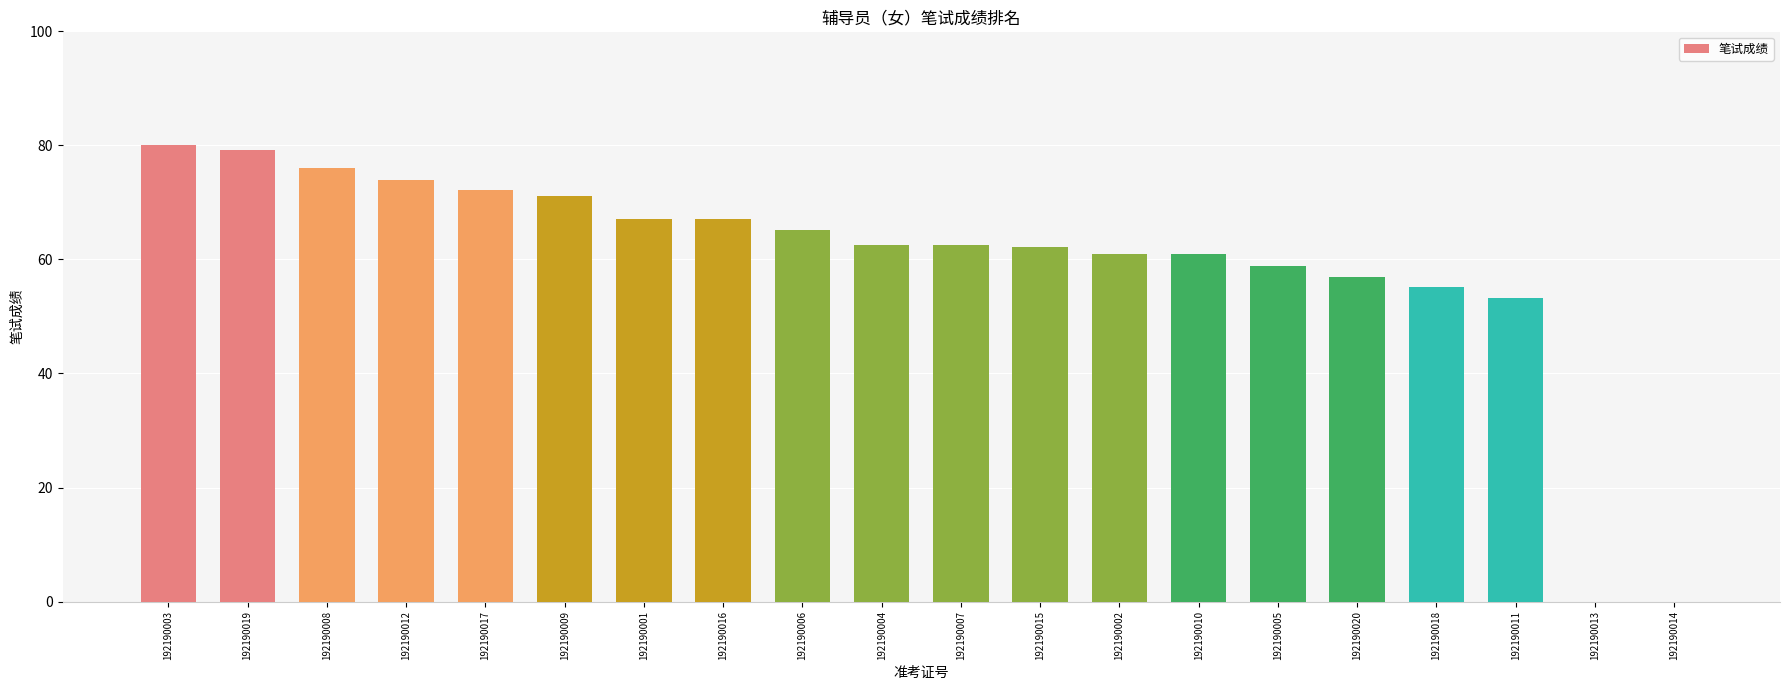

Count the number of categories in the chart.

20